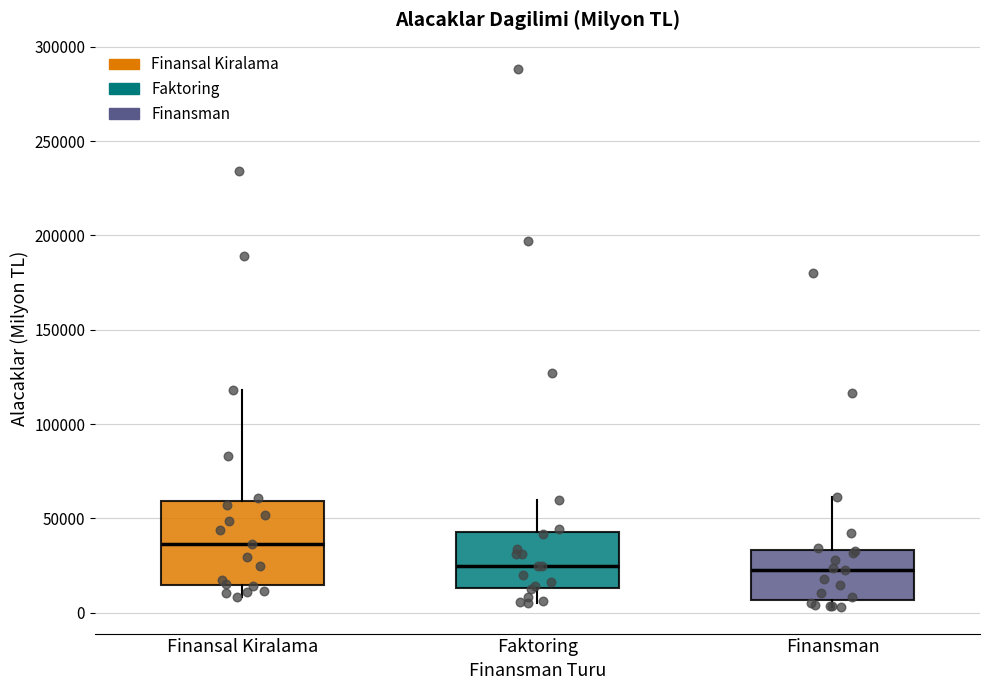

Where does the median line of the box for Finansman sit on the y-axis? The values are not printed on the chart, so give them approximately, as read against the axis.

25000